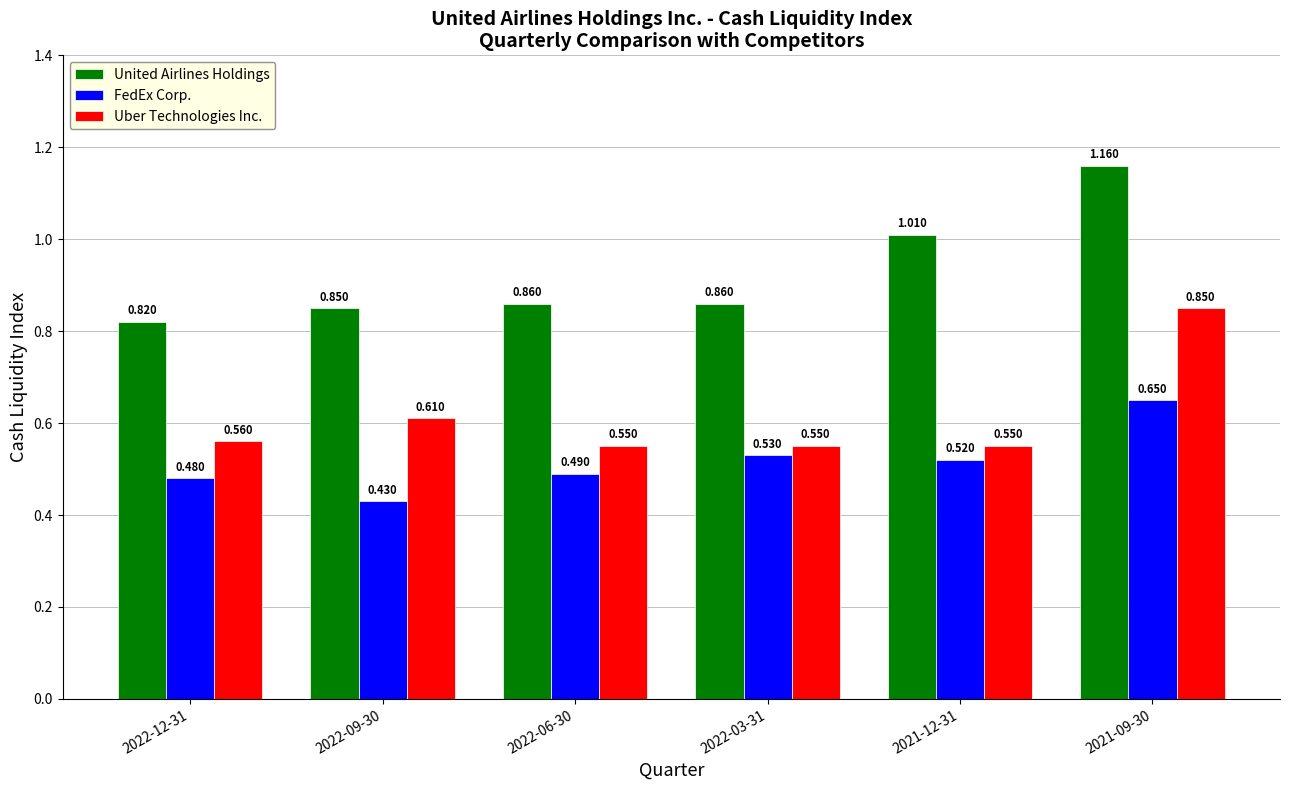

What position from the right is 2022-03-31?

3